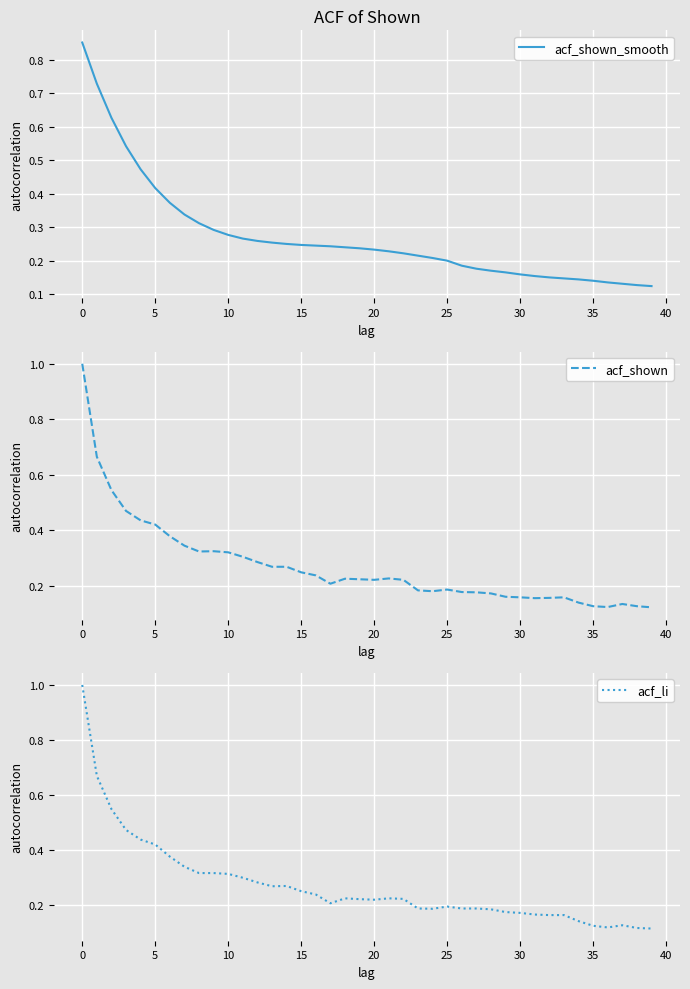

Is this an area chart (filled region under the line)?

No